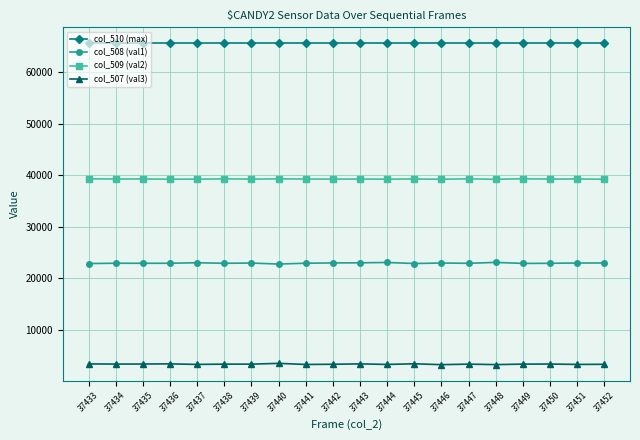

Rank the series at 37433 from lowest to highest value.

col_507 (val3), col_508 (val1), col_509 (val2), col_510 (max)